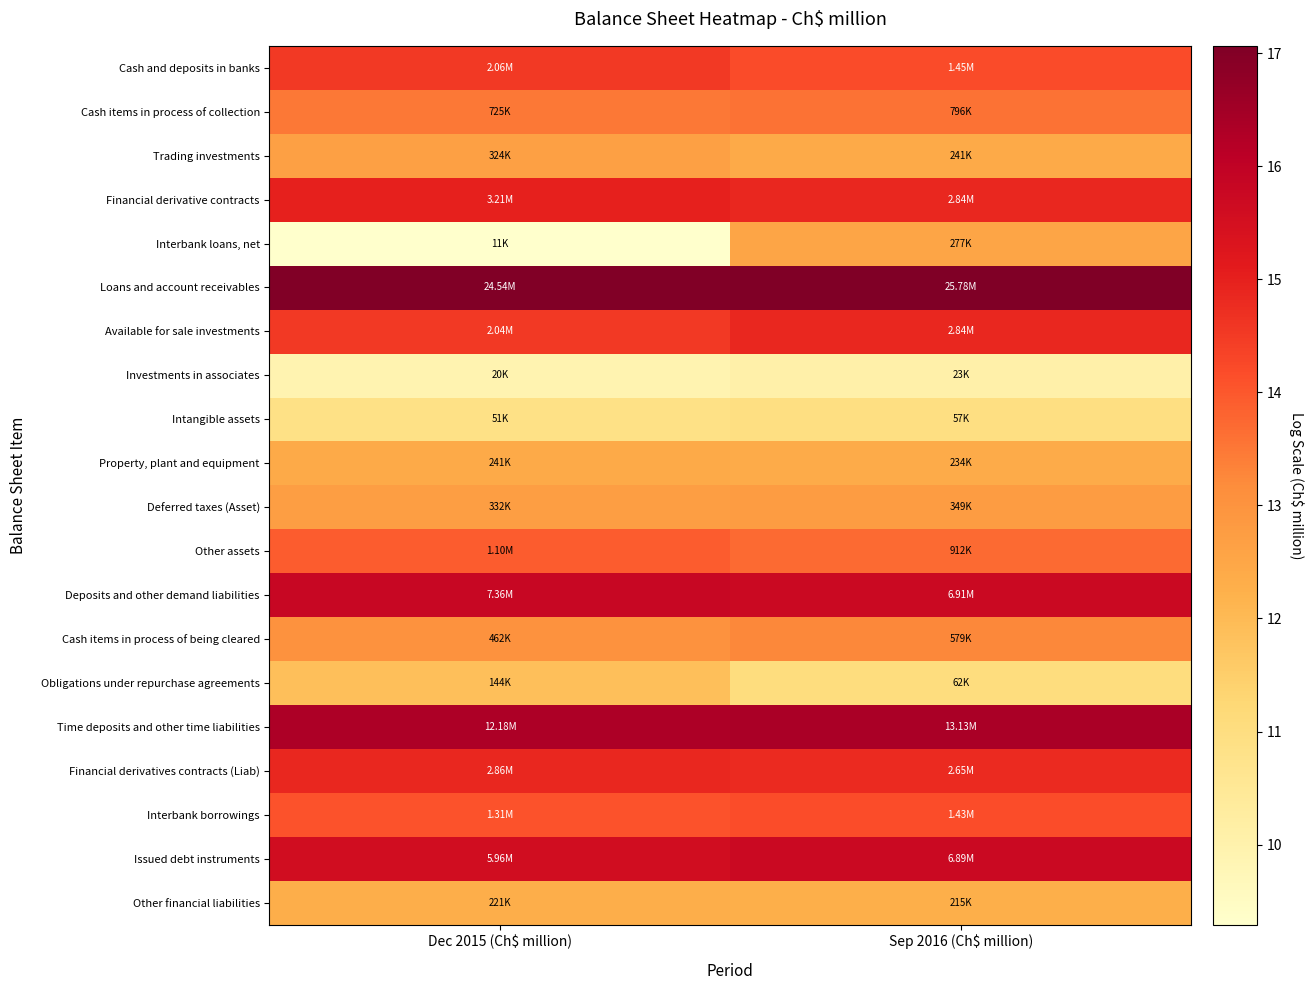

At which category is the sum across all series the highest?

Sep 2016 (Ch$ million)